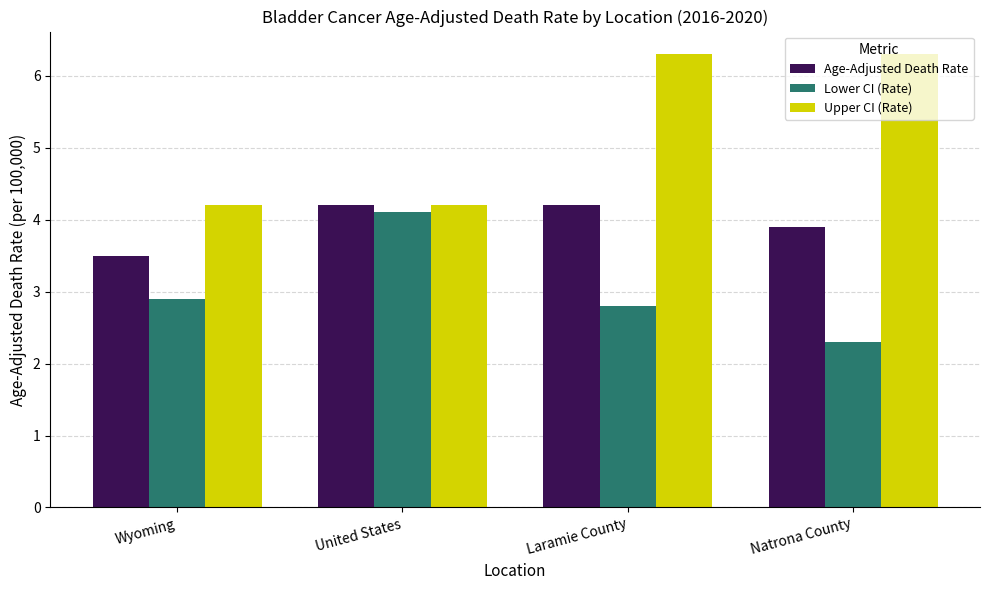

Is it true that Lower CI (Rate) equals 3.3 at Natrona County?

False